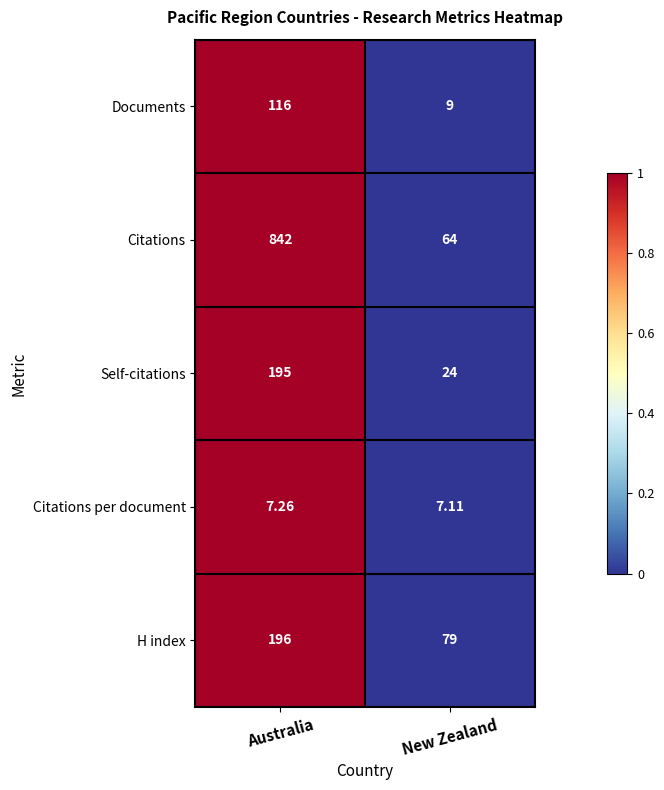

At which label is Self-citations closest to 109?

New Zealand